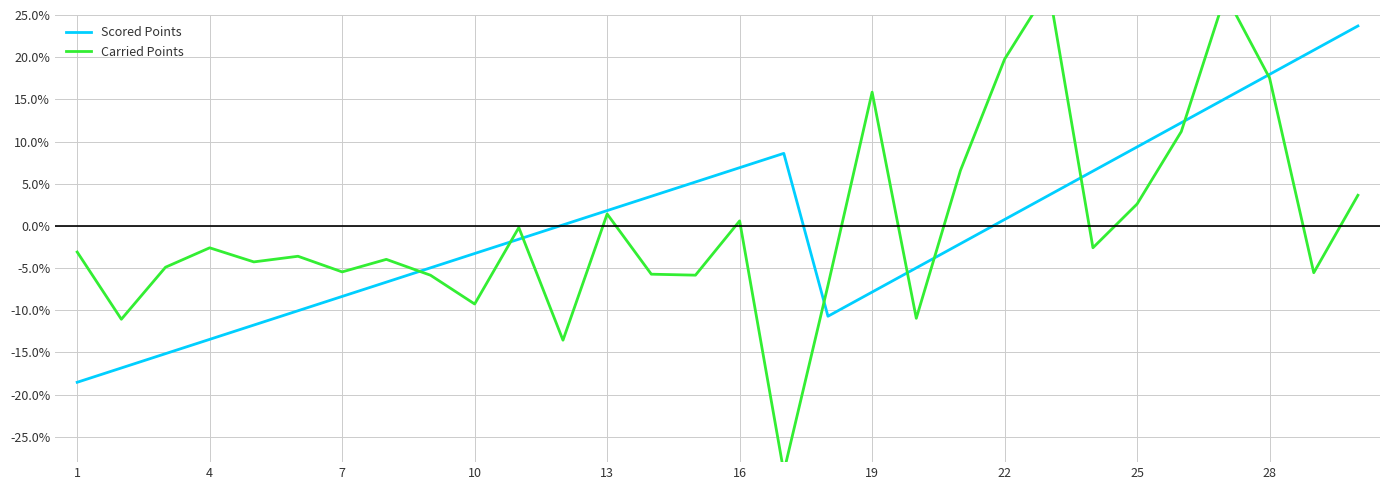

How many interior local valleys does the Scored Points series have?

1